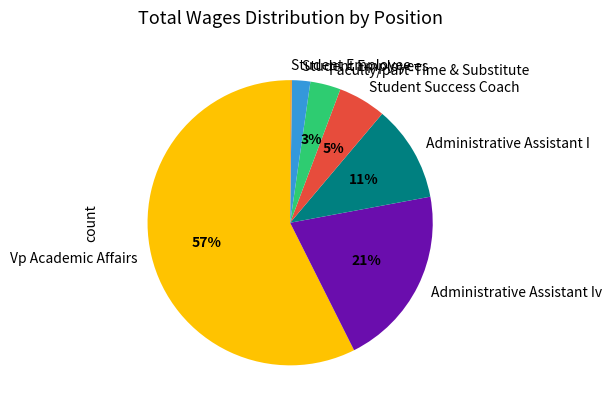

Which category has the biggest portion of the pie?

Vp Academic Affairs